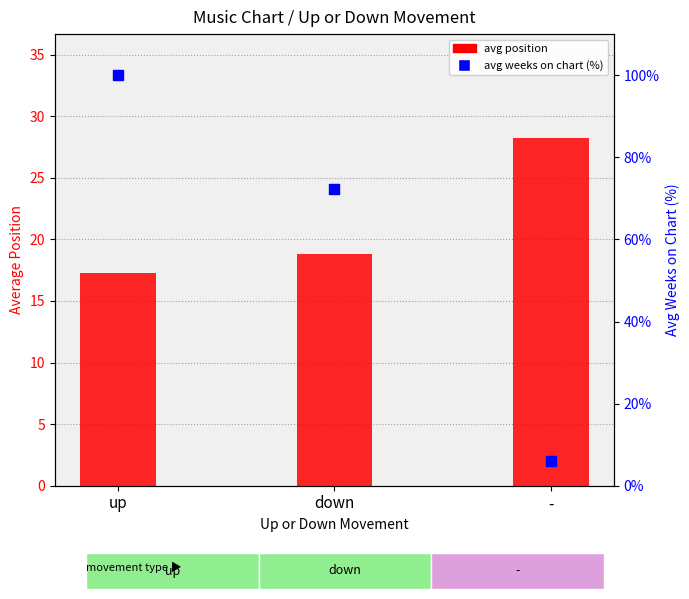

What are all the series names shown in the legend?

avg position, avg weeks on chart (%)